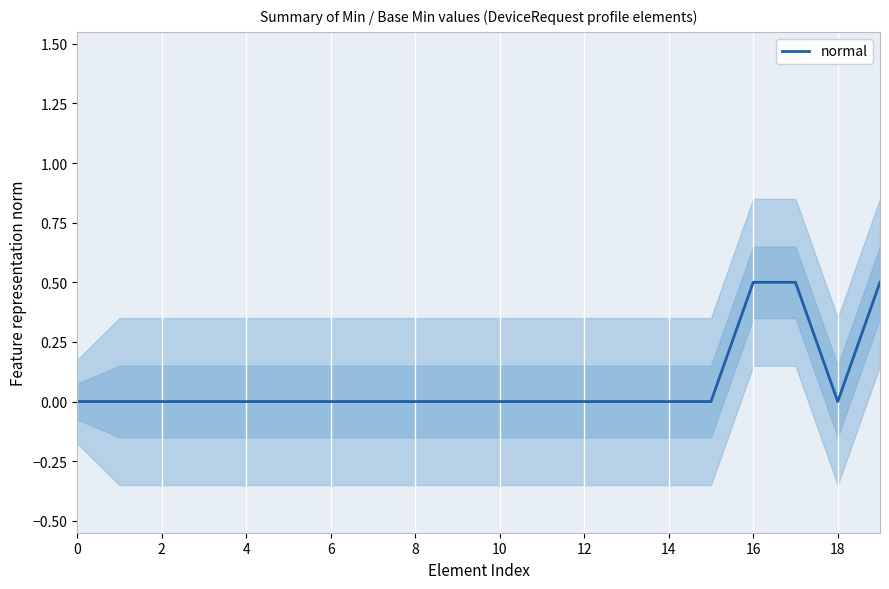

How many data points does each series have?

20